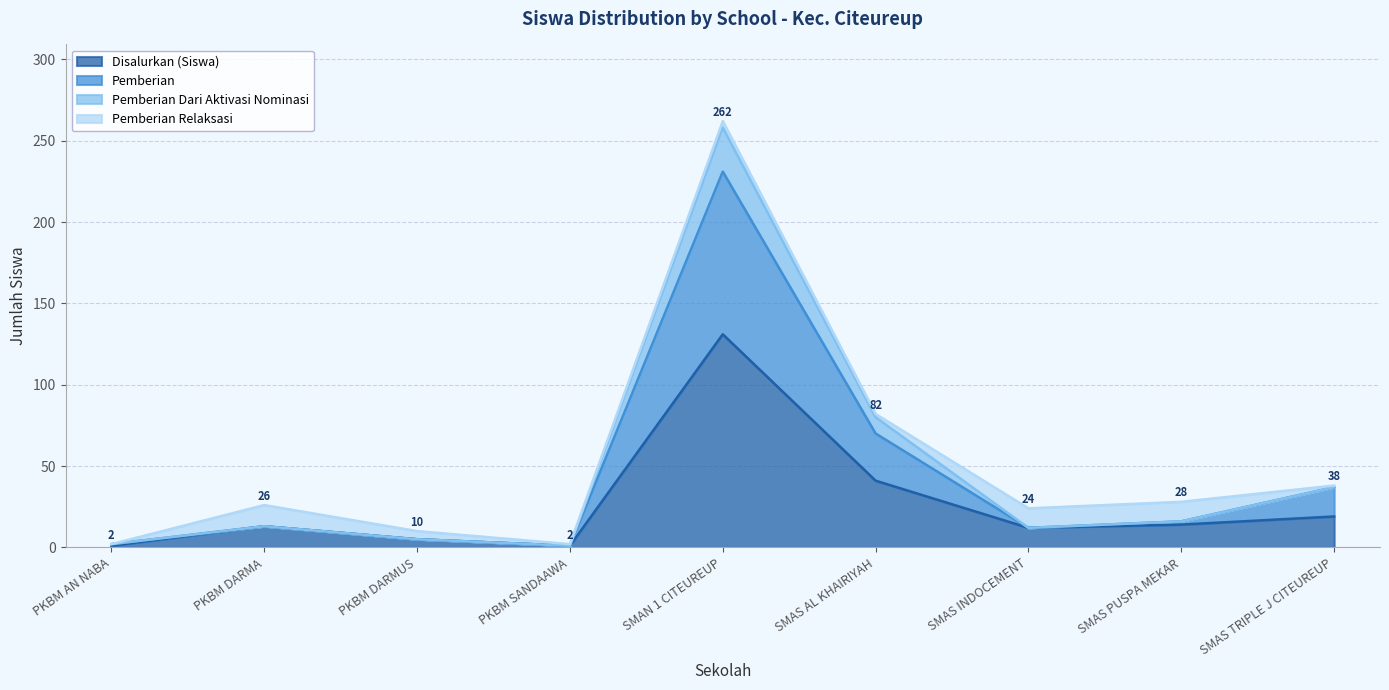

What are all the series names shown in the legend?

Disalurkan (Siswa), Pemberian, Pemberian Dari Aktivasi Nominasi, Pemberian Relaksasi